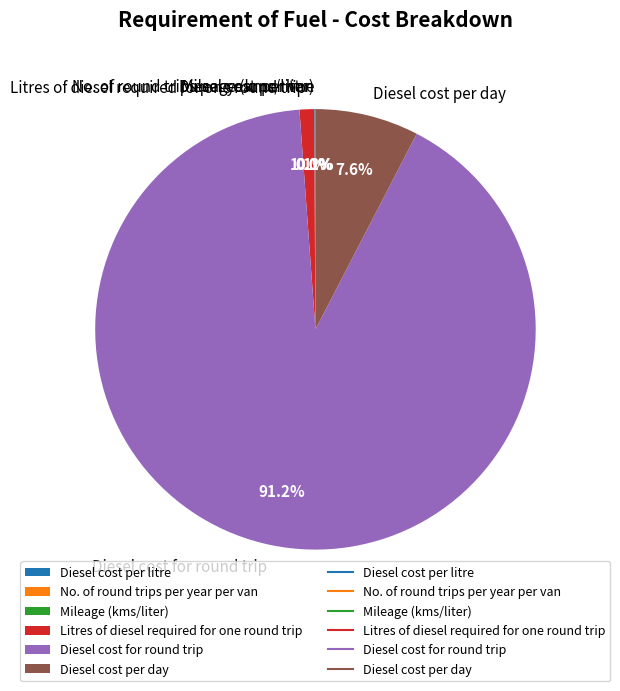

Is the sum of Litres of diesel required for one round trip and Diesel cost per day greater than half?

No